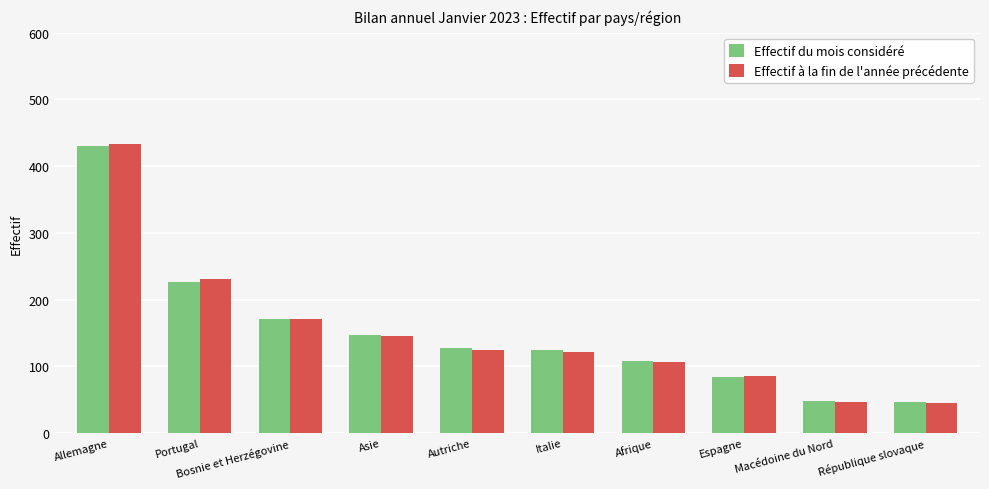

What is the value of the Effectif à la fin de l'année précédente bar at the 2nd from the left?

231